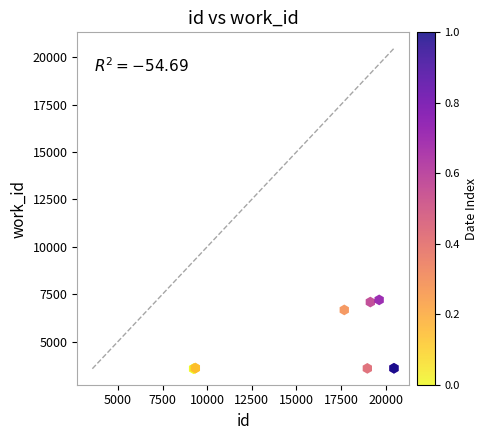

What Y value in the scatter plot is closest to 5383?

6669